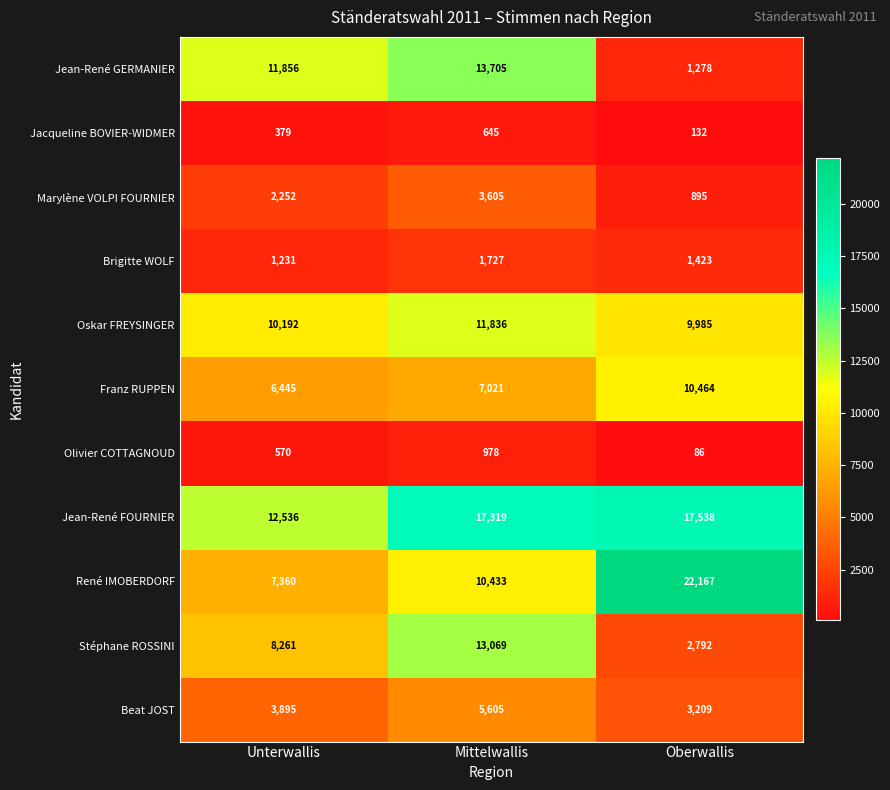

What is the difference between the highest and lowest values at Unterwallis?

12157